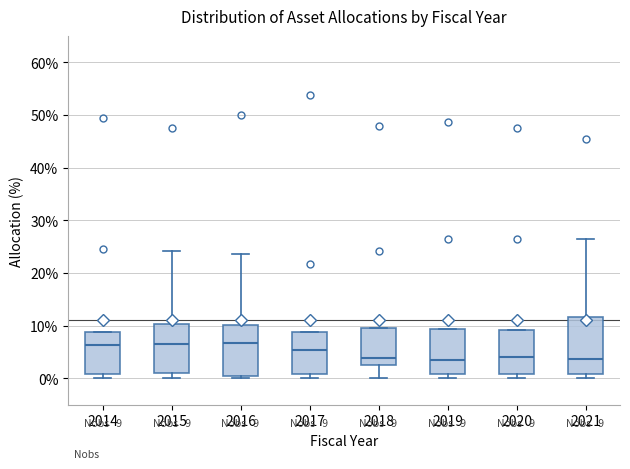

Comparing the boxes themselves (not the whiskers), which one is the tallest?

2021